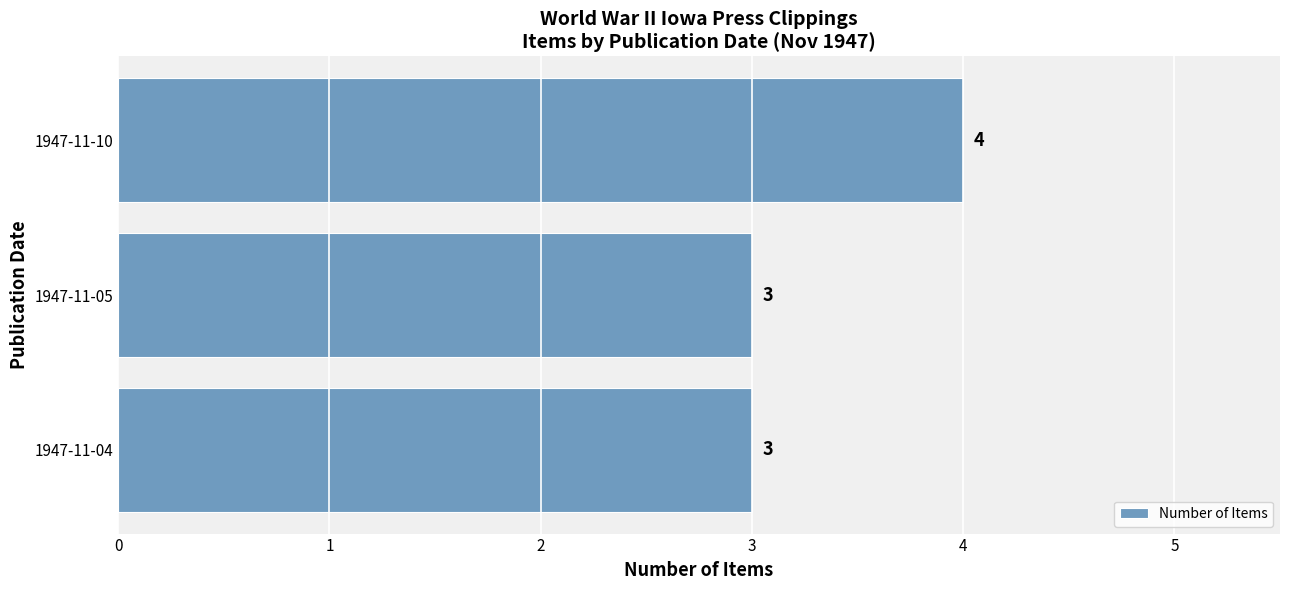

How many distinct data groups are displayed?

1